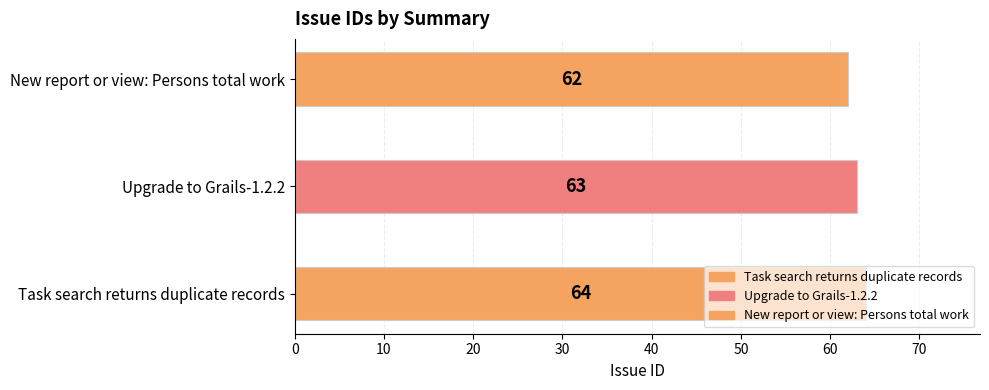

What is the minimum value shown in the chart?

62